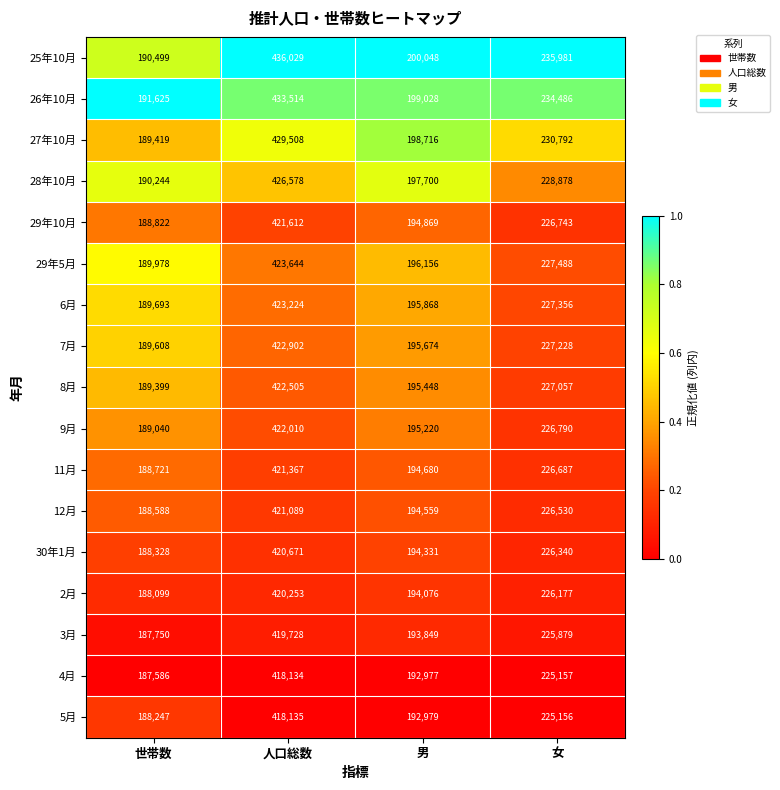

Which series has the largest total across all categories?

25年10月